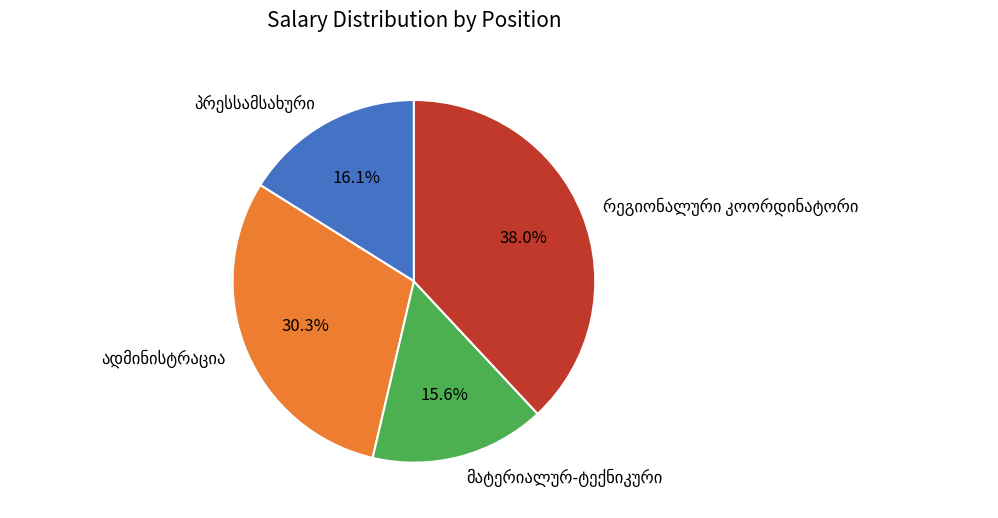

Is there a majority slice in this chart?

No